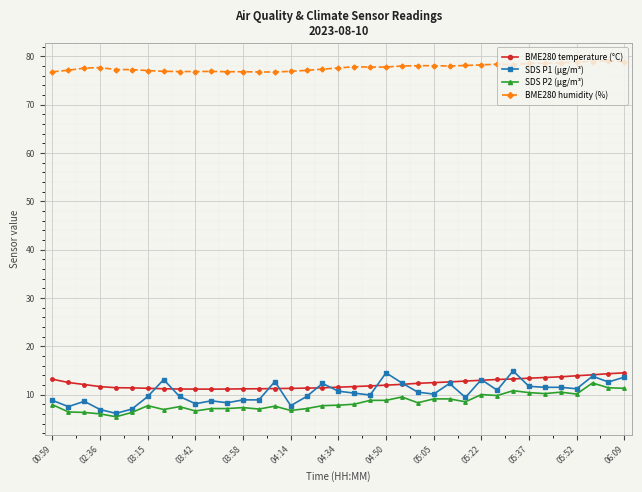

True or false: SDS P1 (µg/m³) and BME280 humidity (%) cross at least once.

False